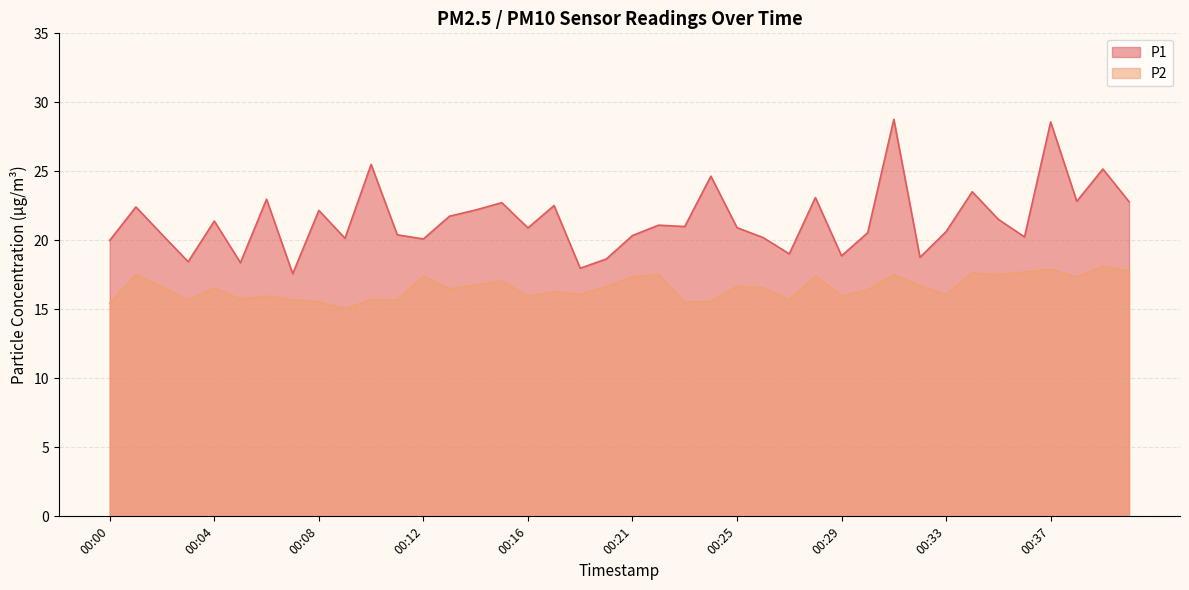

At which label does P2 reach its peak?

00:39